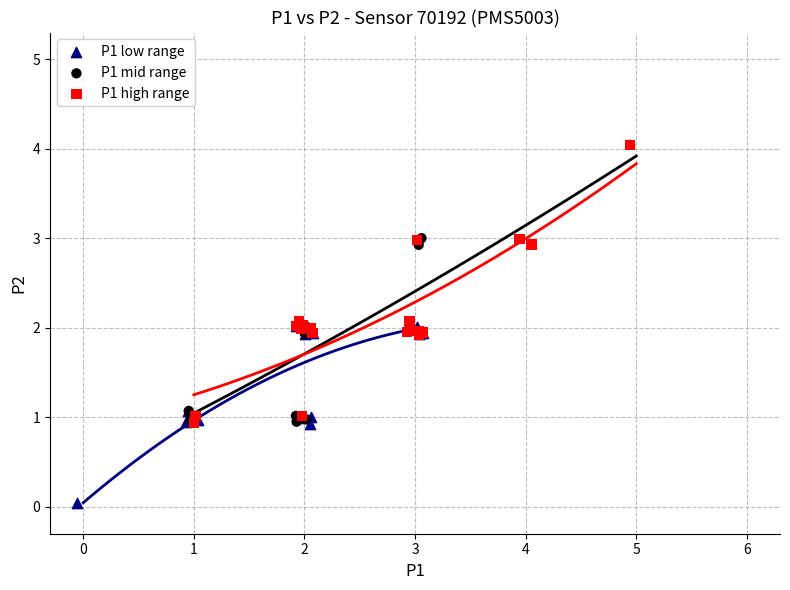

Which series contains the lowest Y value?

P1 low range